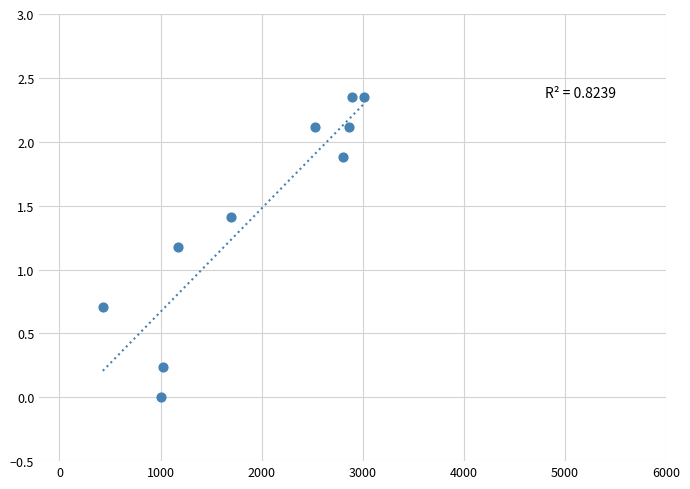

What Y value in the scatter plot is closest to 1?

1.2